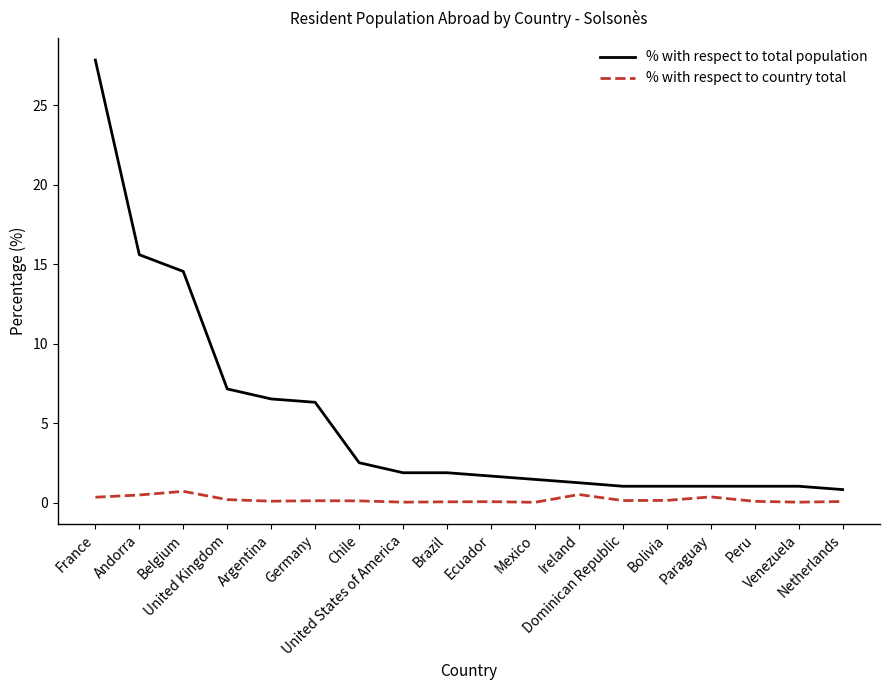

What is the average value of the % with respect to total population series?

5.3